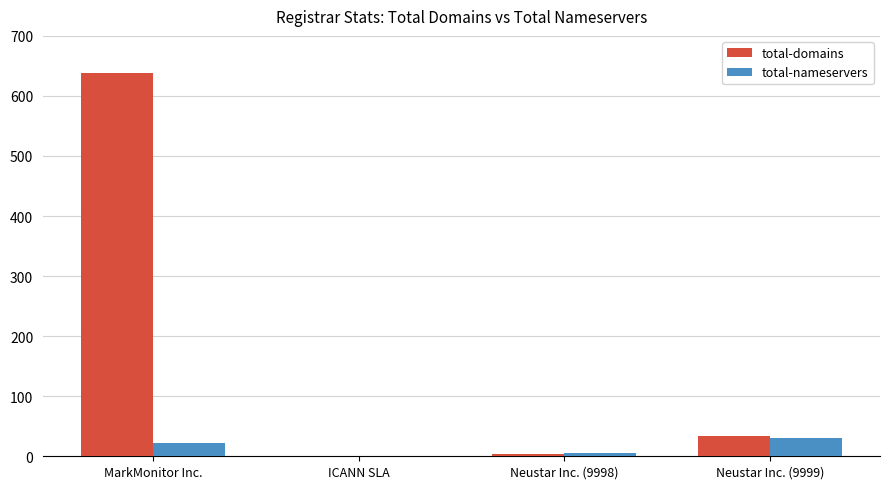

Which series has the largest total across all categories?

total-domains